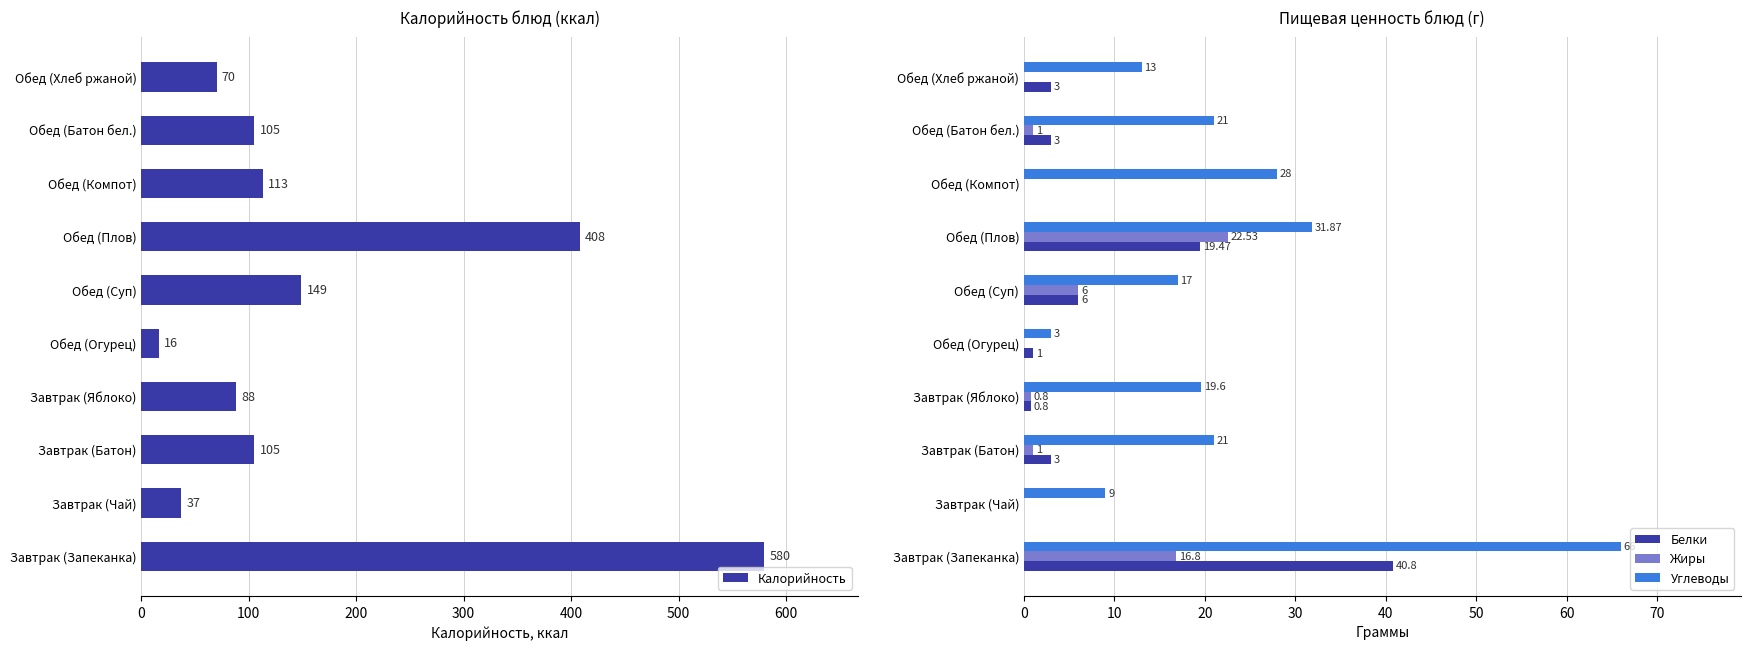

Which series has the largest total across all categories?

Калорийность